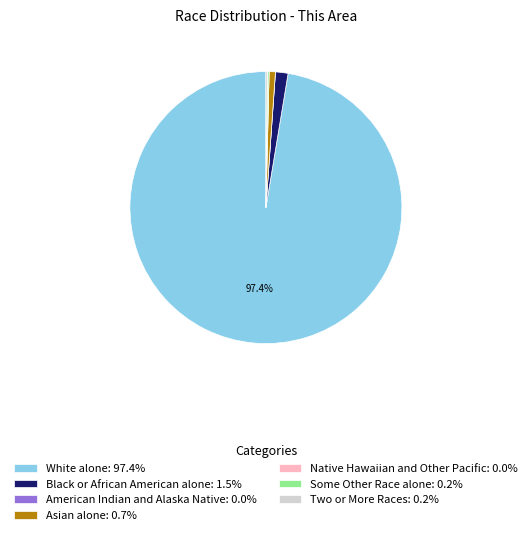

Which slice is the largest?

White alone